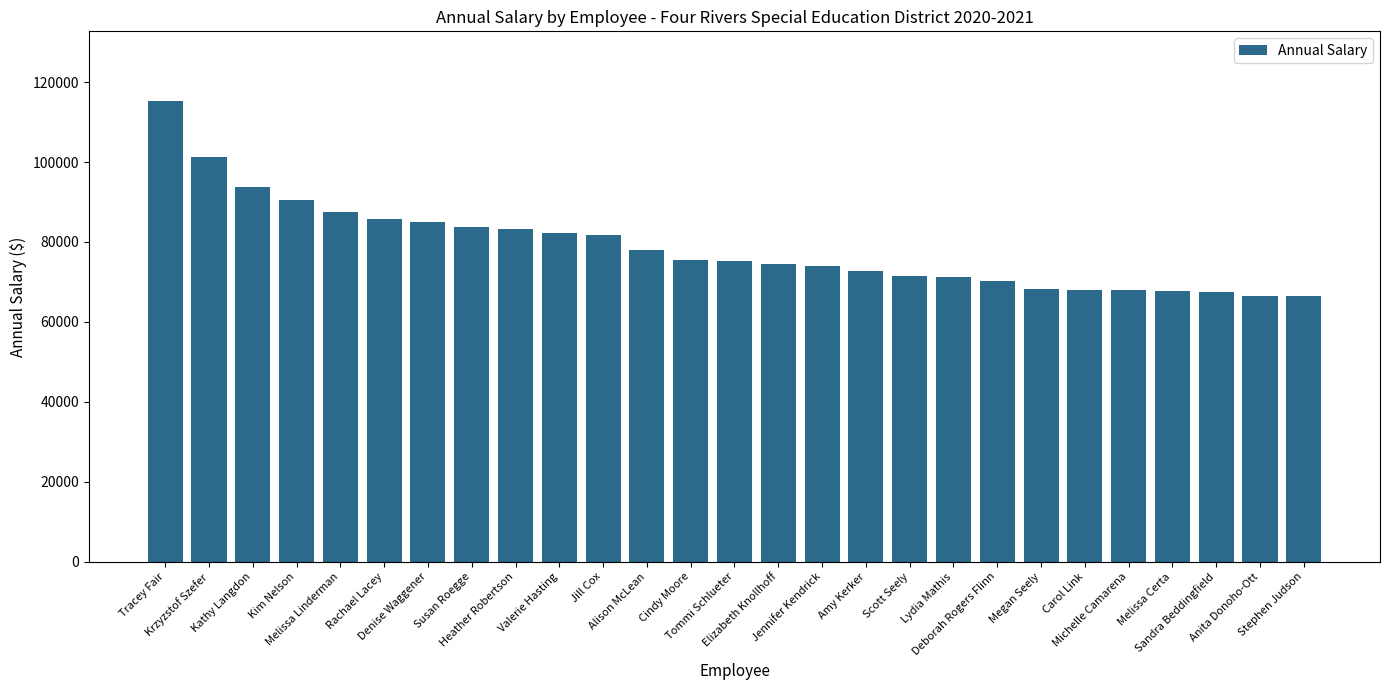

What is the minimum value shown in the chart?

66543